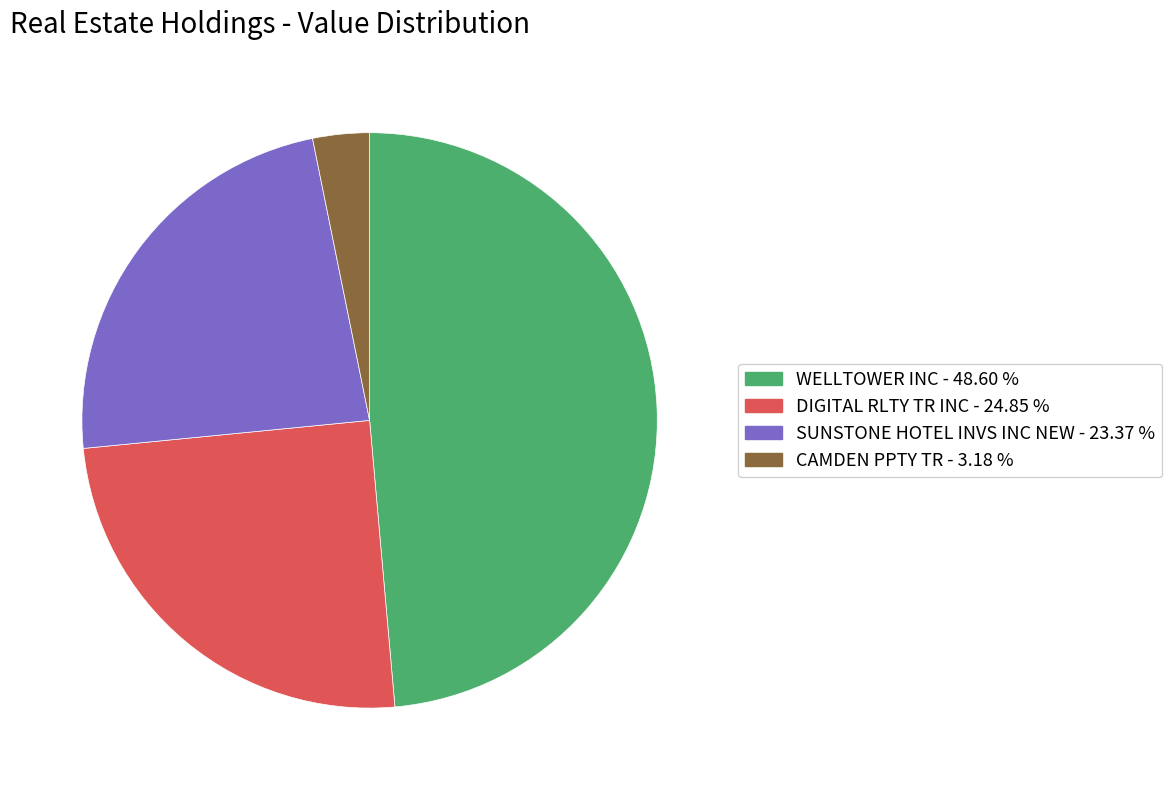

Count the number of slices in the pie.

4